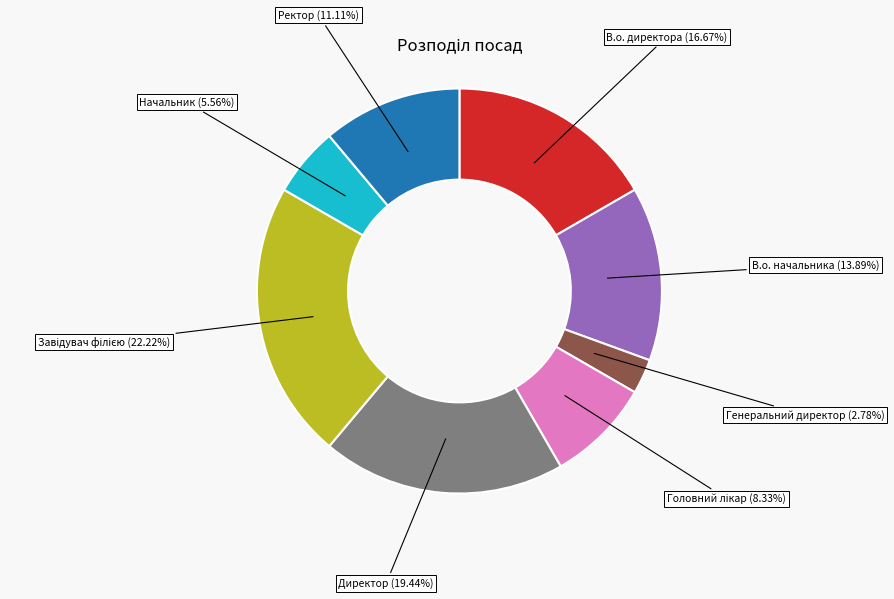

The В.о. начальника slice represents 14% of the pie. True or false?

True